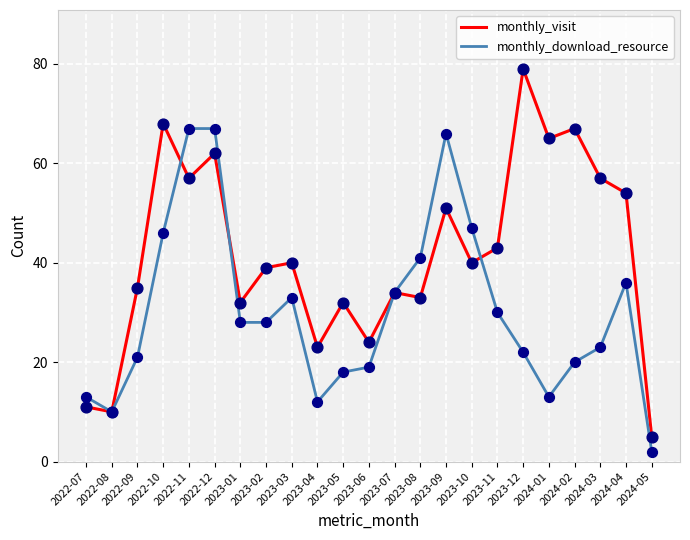

Which series has the largest range (max minus min)?

monthly_visit